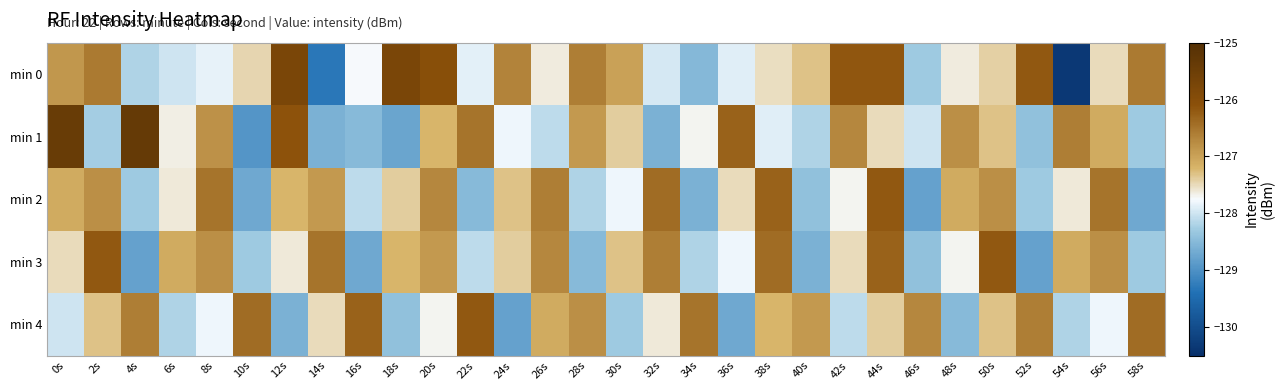

Which has a higher value, 58s or 38s?

58s